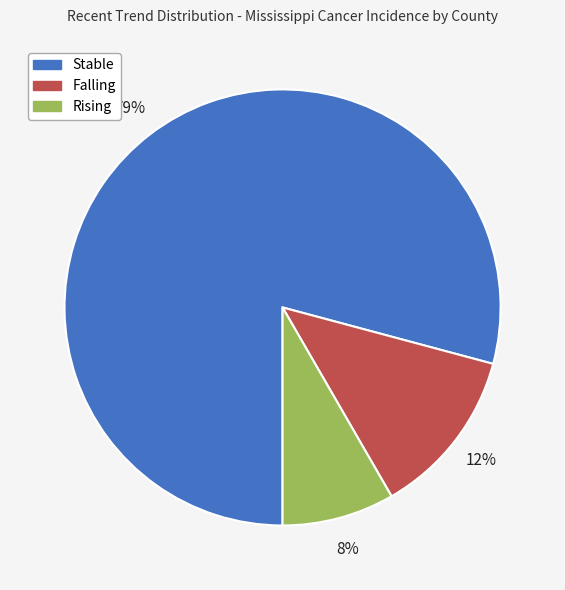

To the nearest percent, what is the average slice percentage?

33%